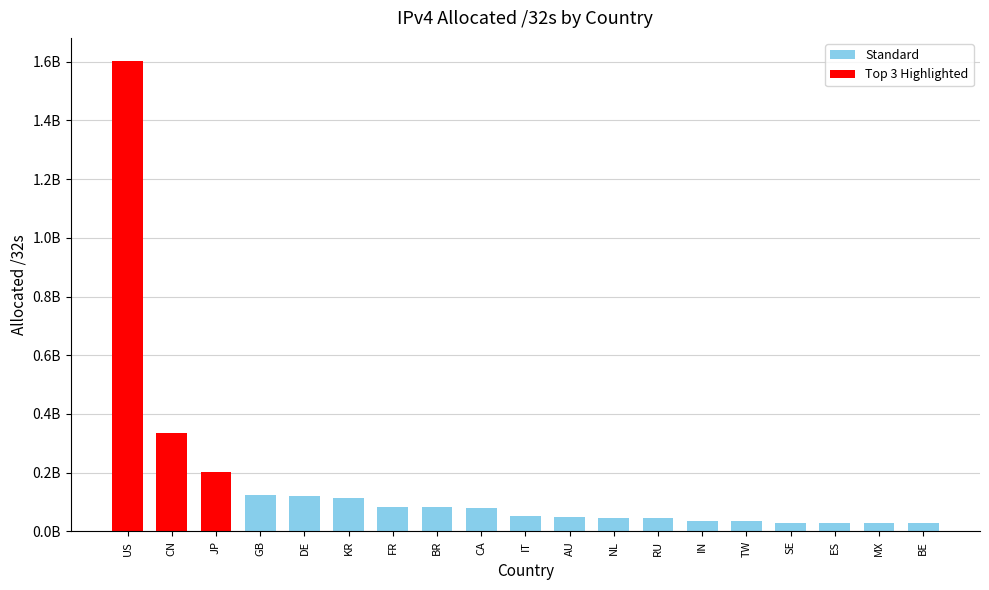

Are the bars horizontal?

No